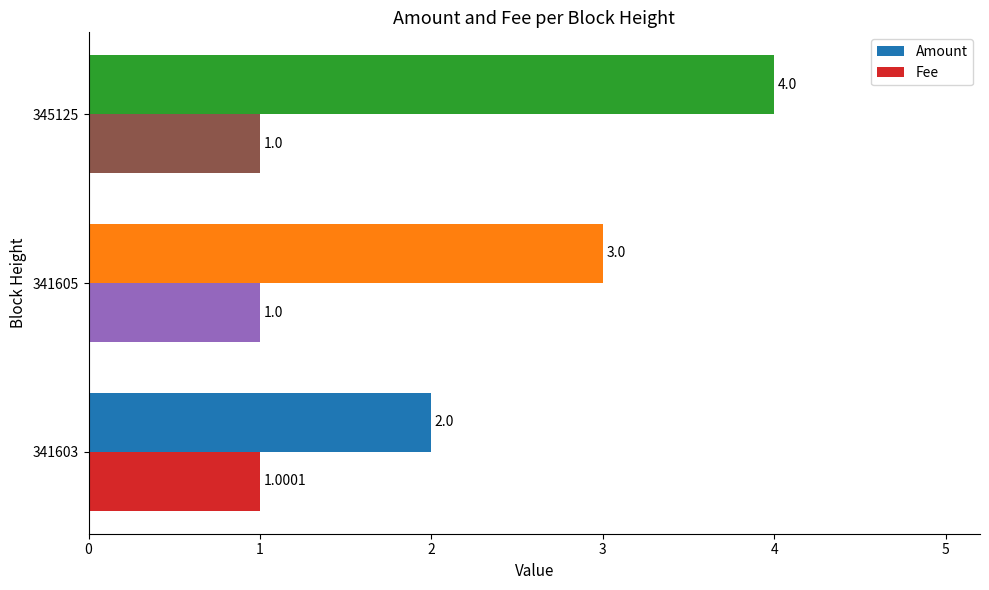

Is the value of Amount at 341603 greater than the value of Fee at 341603?

Yes